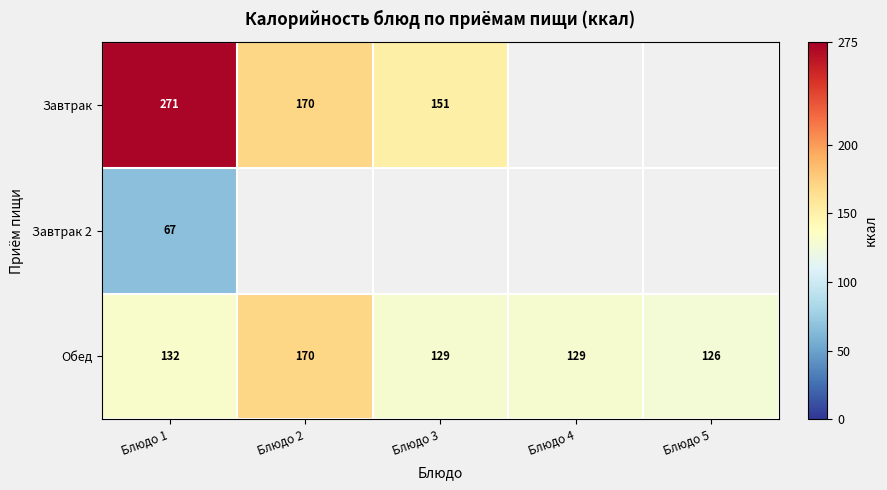

Is the value of Завтрак 2 at Блюдо 5 greater than the value of Завтрак at Блюдо 2?

No